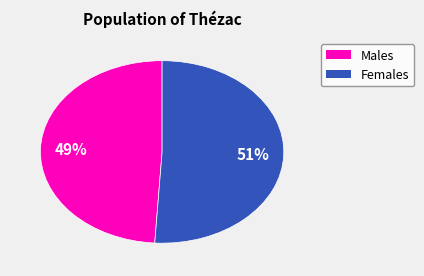

To the nearest percent, what is the average slice percentage?

50%